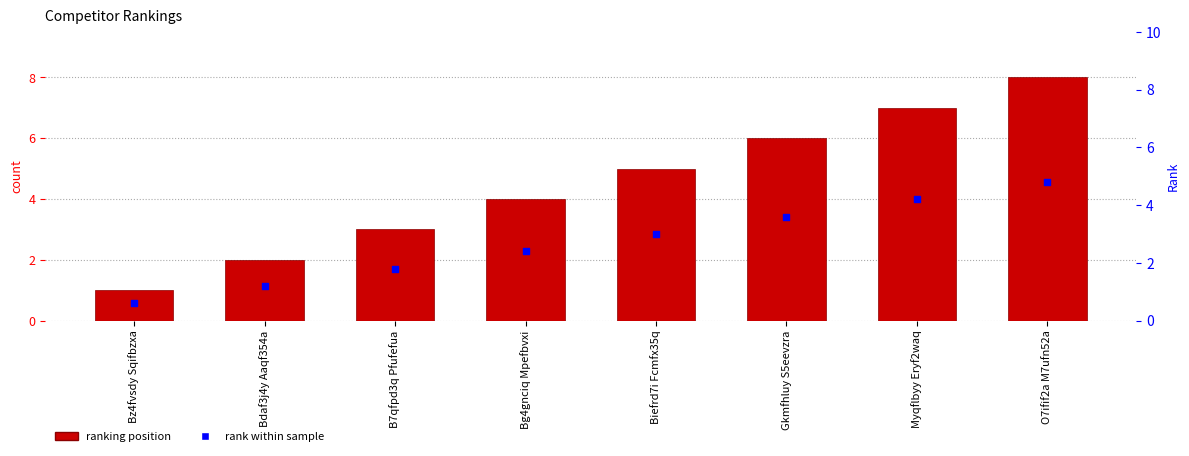

Which series has the widest spread of Y values?

#